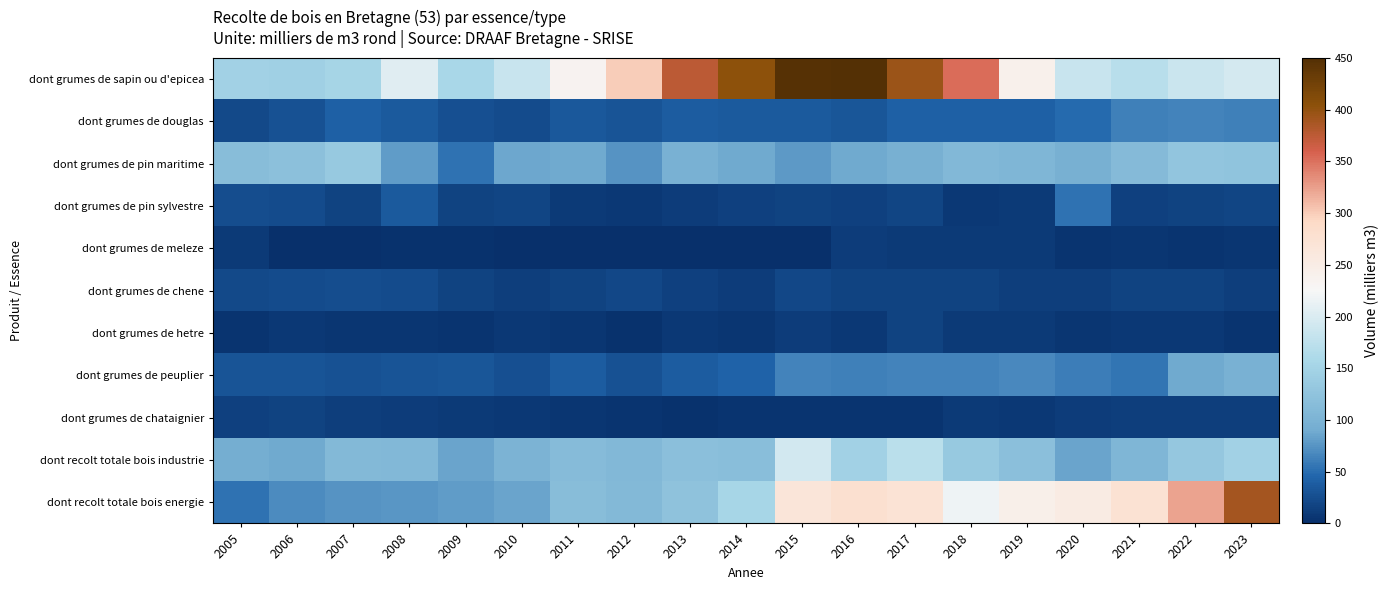

At 2016, list the series in order from largest to smallest.

dont grumes de sapin ou d'epicea, dont recolt totale bois energie, dont recolt totale bois industrie, dont grumes de pin maritime, dont grumes de peuplier, dont grumes de douglas, dont grumes de chene, dont grumes de pin sylvestre, dont grumes de meleze, dont grumes de hetre, dont grumes de chataignier